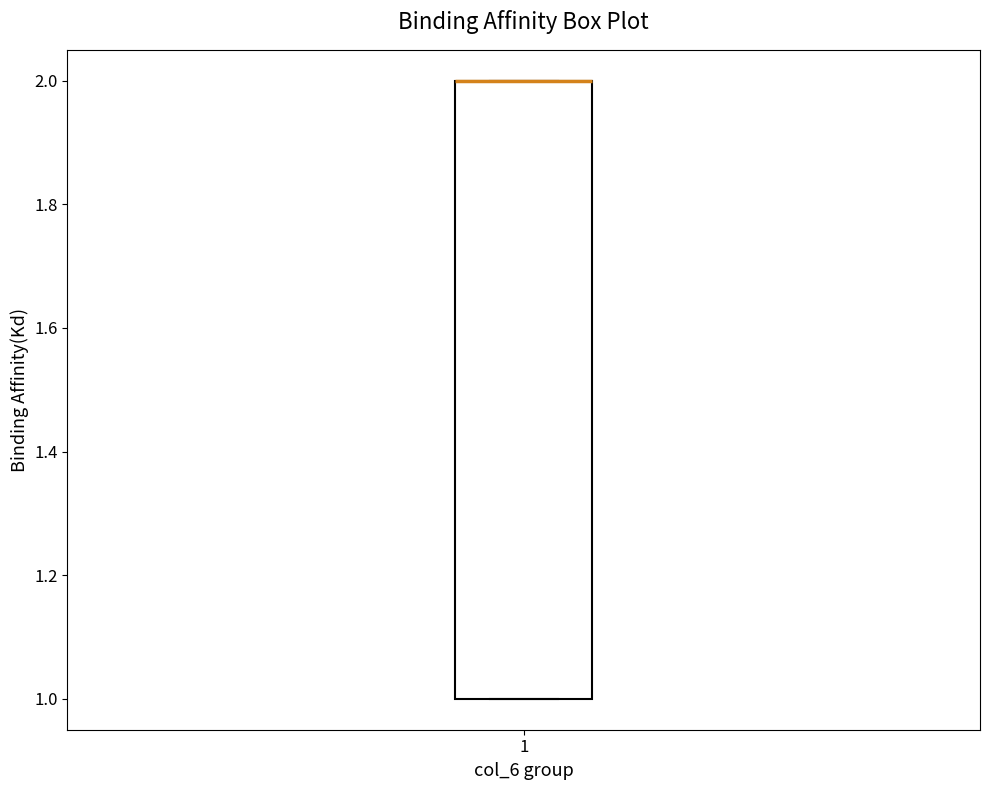

Transcribe this box plot: give where the median line is, the range the box spans, and where the two whiskers end, as read against the y-axis. The values are not printed on the chart, so give them approximately, as read against the axis.

median 2 (drawn on the box's upper edge), box 1 to 2, whiskers 1 to 2